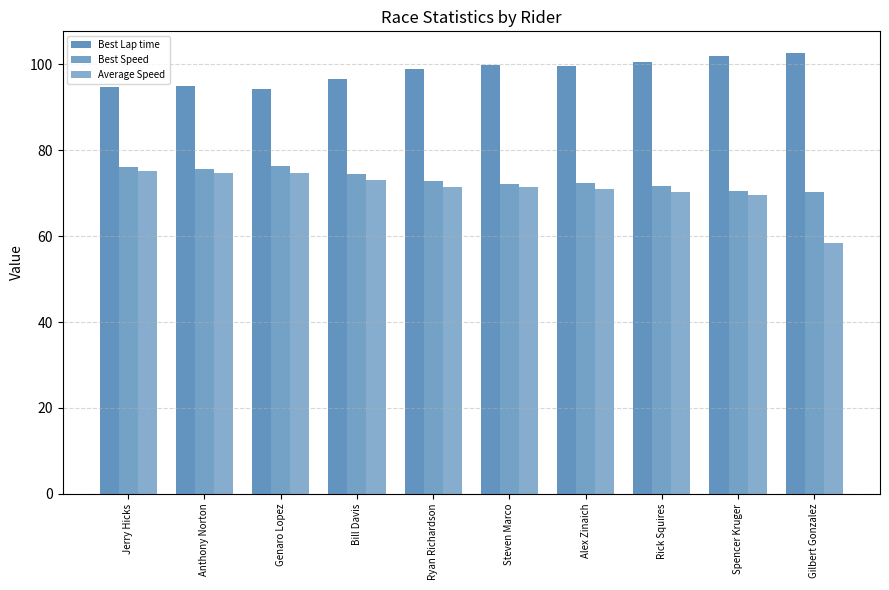

What is the label of the 7th bar from the right?

Bill Davis